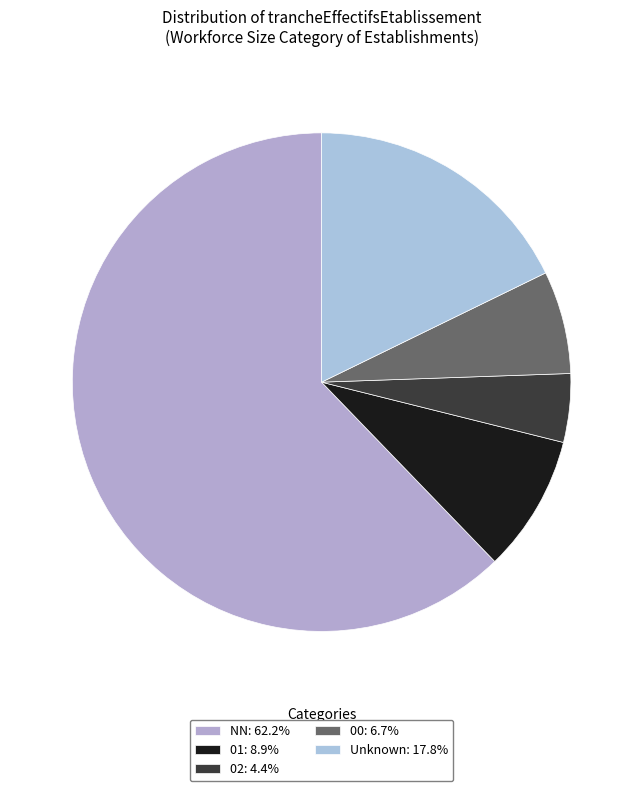

To the nearest percent, what is the difference between the largest and smallest slice percentages?

58%